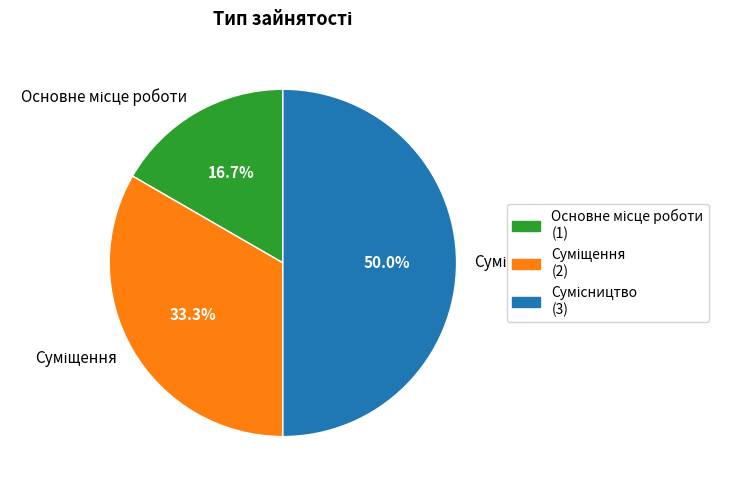

To the nearest percent, what is the average slice percentage?

33%